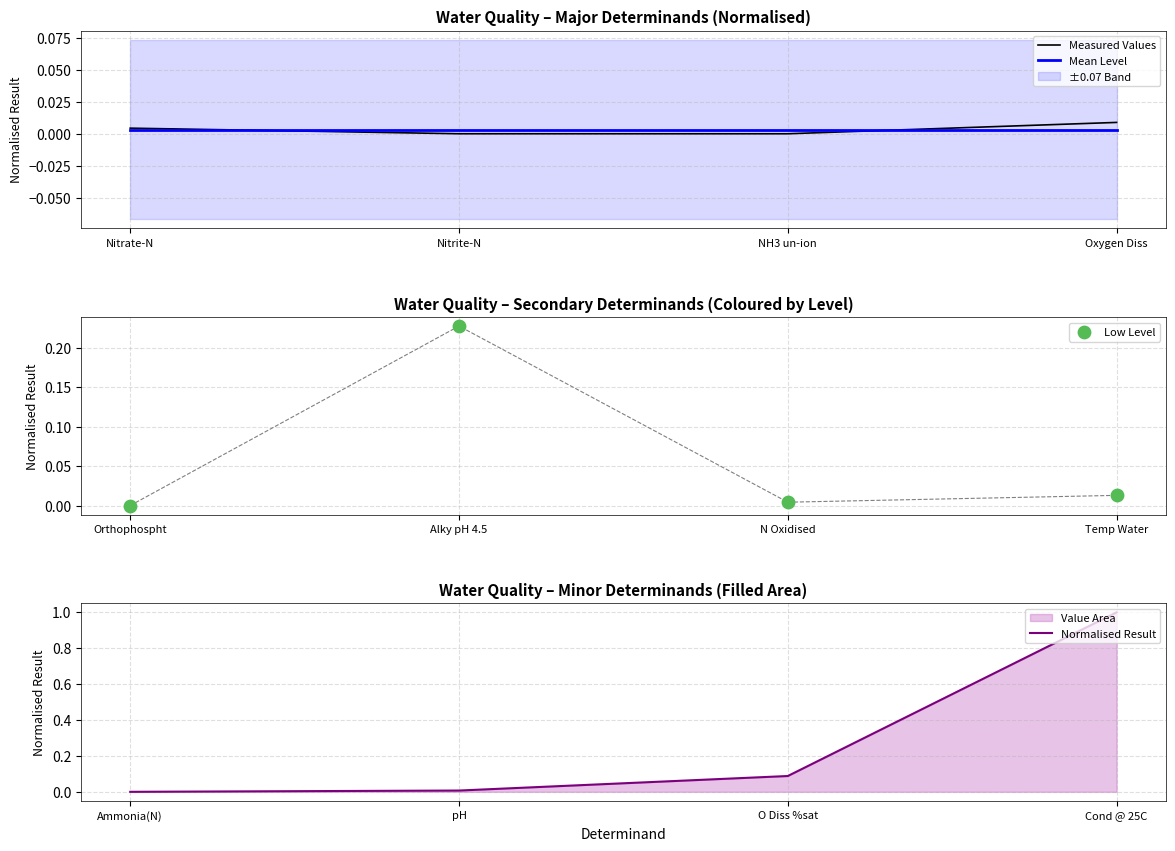

What is the total value across all series at NH3 un-ion?

0.1